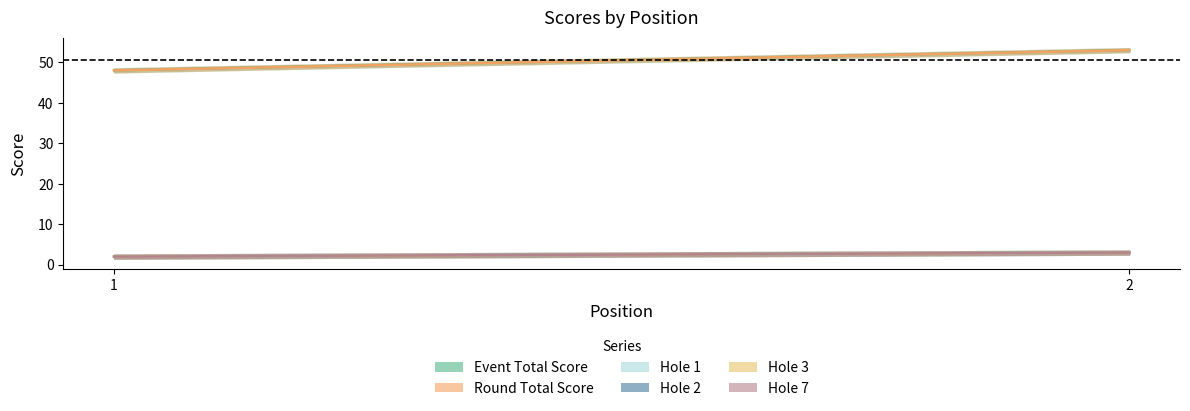

What is the difference between the maximum and minimum values in the hole_3 series?

1